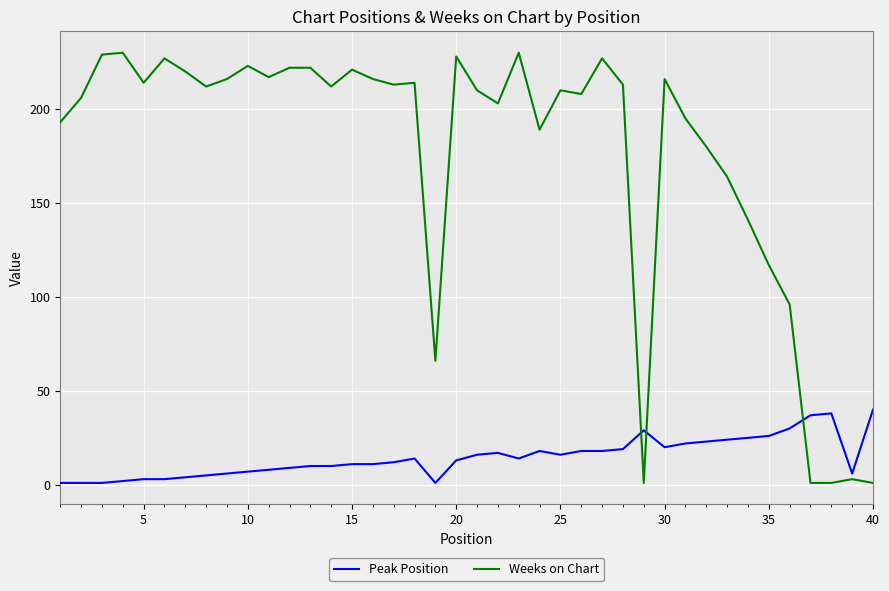

List the series in order of their overall mean, highest first.

Weeks on Chart, Peak Position